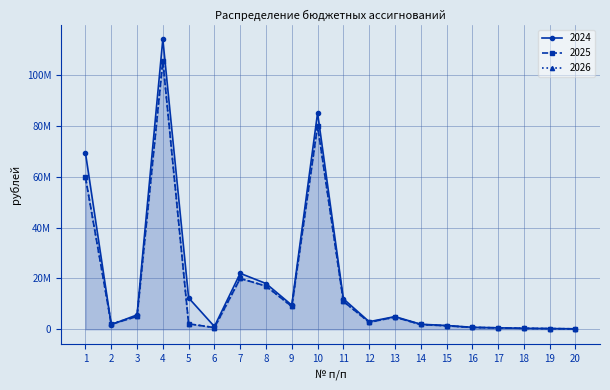

What is the value of the 2024 point at the 2nd from the left?

1829200.0